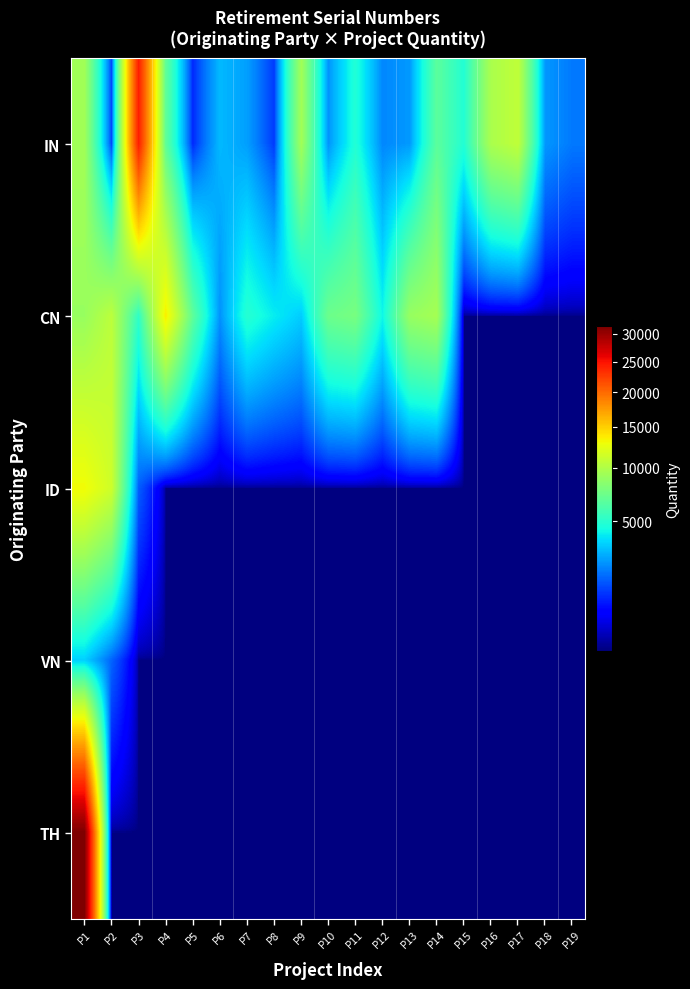

Which label corresponds to the smallest value in the chart?

P15